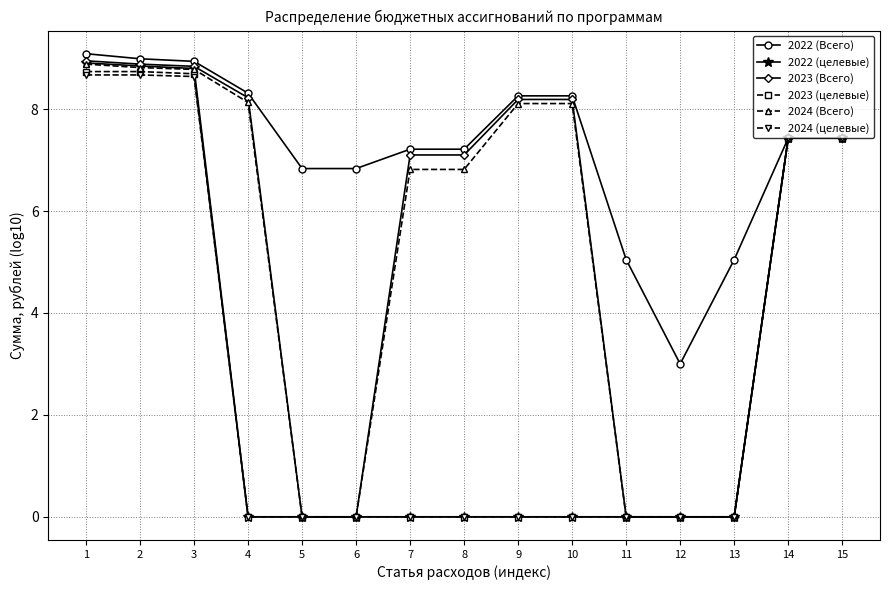

Which series has the largest total across all categories?

2022 (Всего)